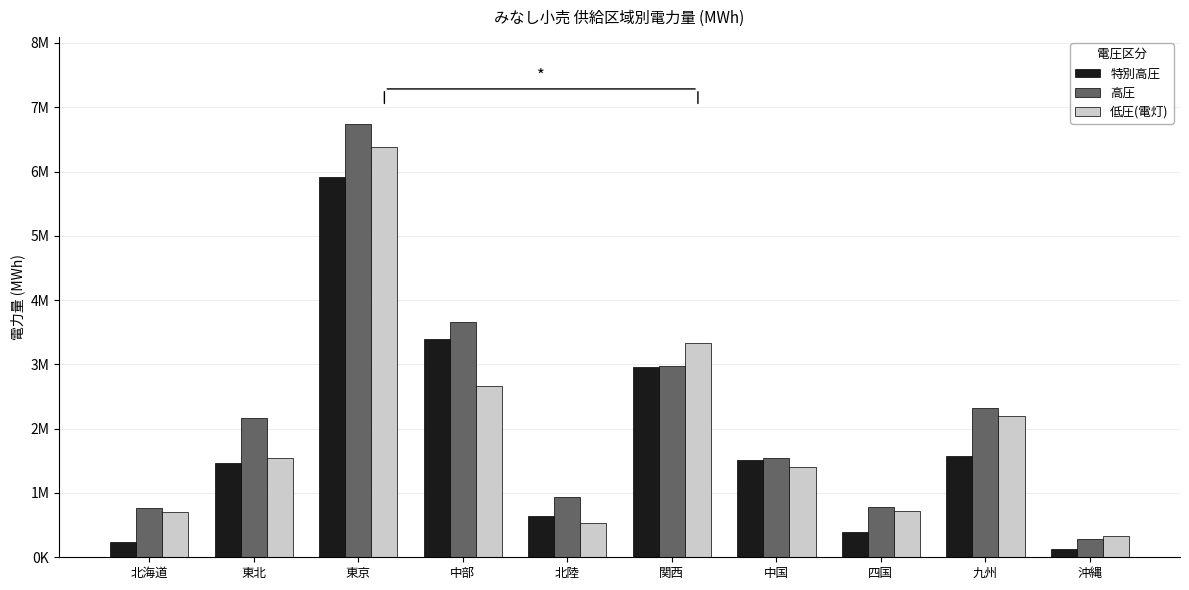

Rank the categories by 高圧 value from lowest to highest.

沖縄, 北海道, 四国, 北陸, 中国, 東北, 九州, 関西, 中部, 東京